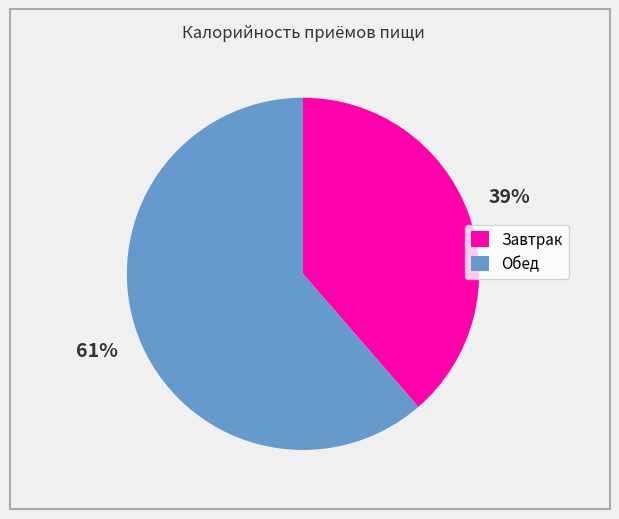

True or false: Завтрак accounts for 51% of the total.

False